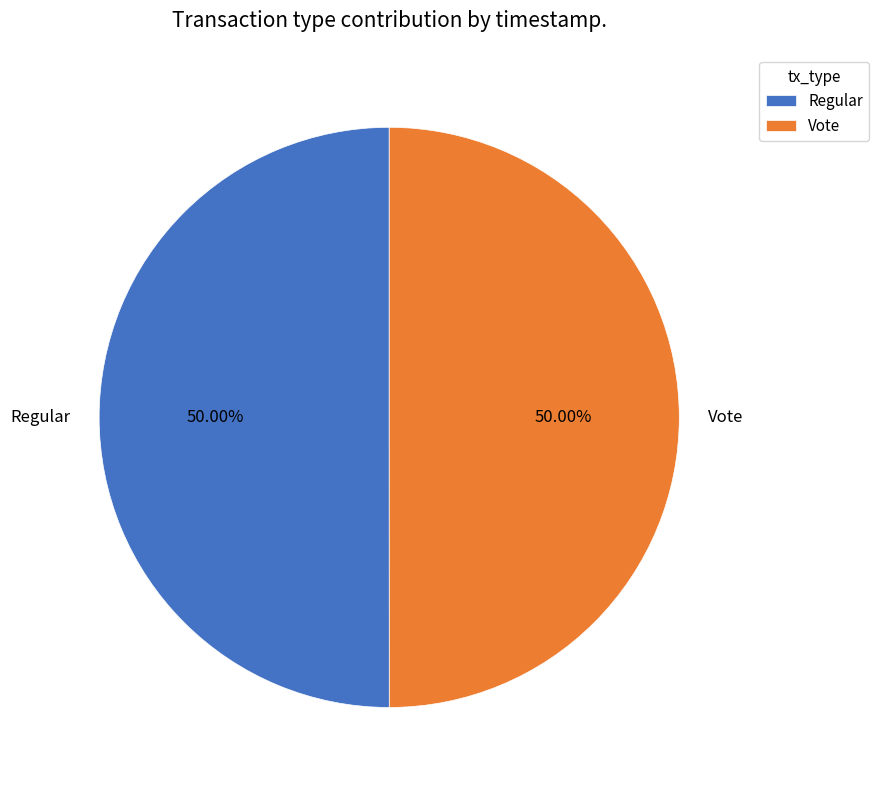

Is it true that Vote is 37% of the pie?

False